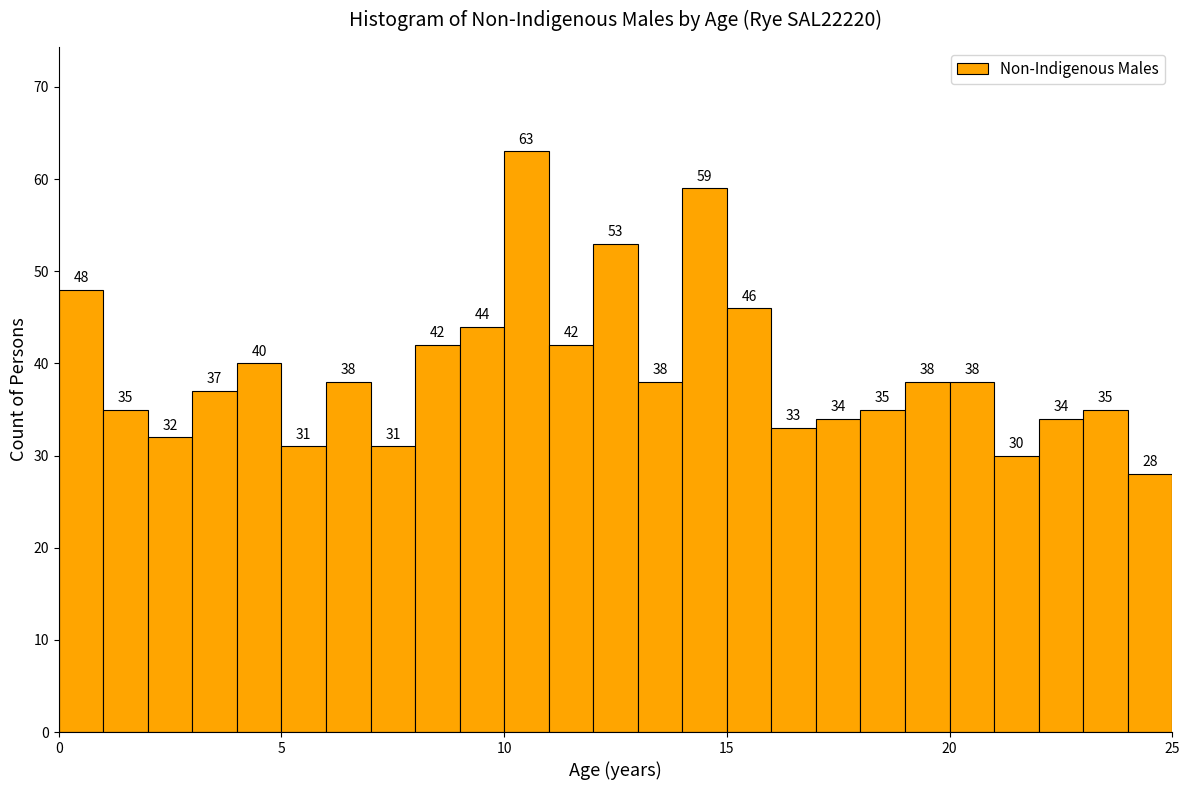

Read against the x-axis, roughly where is the centre of the tallest bar?

10.5